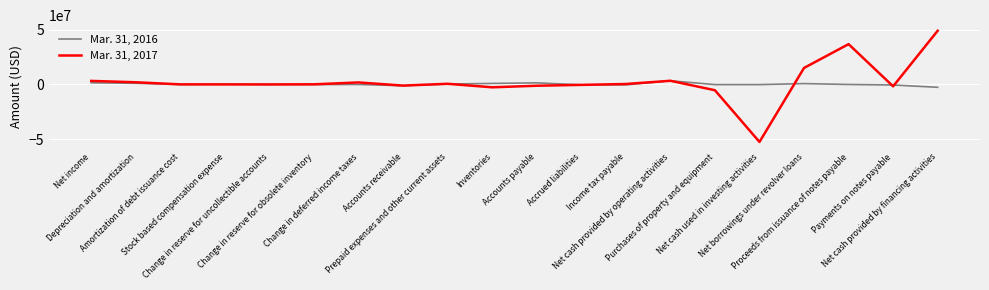

What position from the right is Net income?

20